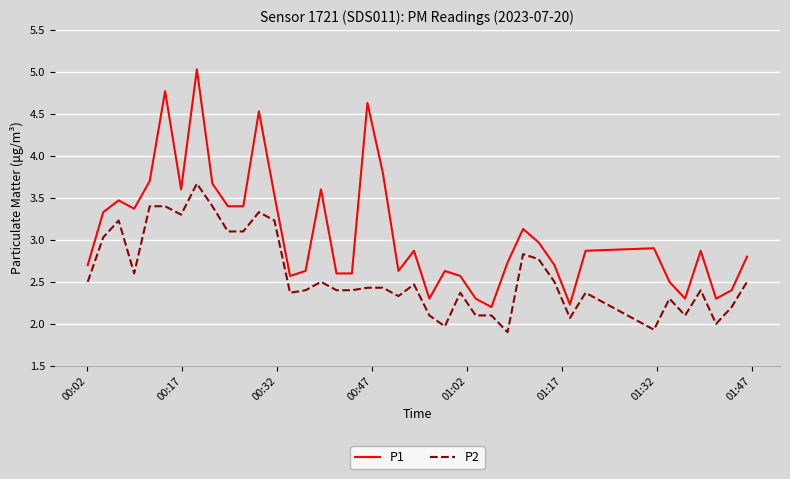

Reading left to right, transcribe all the data shown in this chart.

P1: 2.7	3.3	3.5	3.4	3.7	4.8	3.6	5.0	3.7	3.4	3.4	4.5	3.5	2.6	2.6	3.6	2.6	2.6	4.6	3.8	2.6	2.9	2.3	2.6	2.6	2.3	2.2	2.7	3.1	3.0	2.7	2.2	2.9	2.9	2.5	2.3	2.9	2.3	2.4	2.8
P2: 2.5	3.0	3.2	2.6	3.4	3.4	3.3	3.7	3.4	3.1	3.1	3.3	3.2	2.4	2.4	2.5	2.4	2.4	2.4	2.4	2.3	2.5	2.1	2.0	2.4	2.1	2.1	1.9	2.8	2.8	2.5	2.1	2.4	1.9	2.3	2.1	2.4	2.0	2.2	2.5